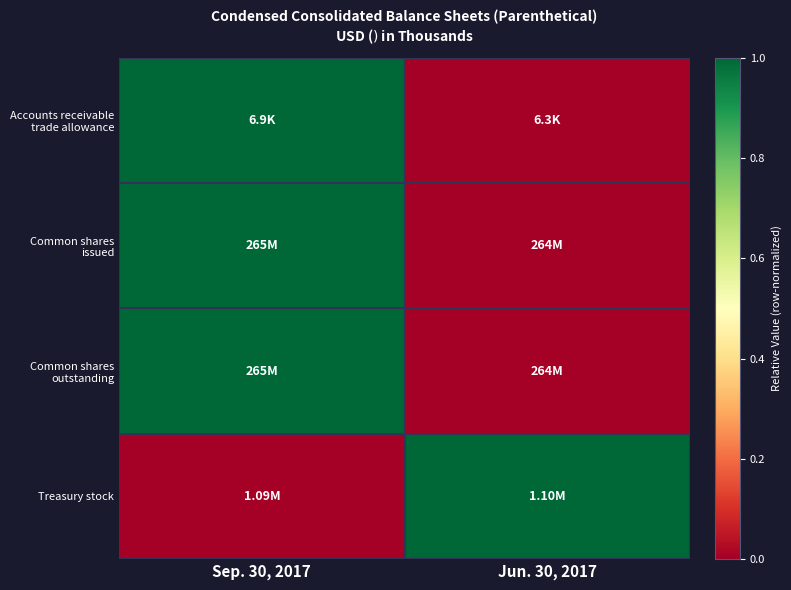

Which label corresponds to the smallest value in the chart?

Jun. 30, 2017